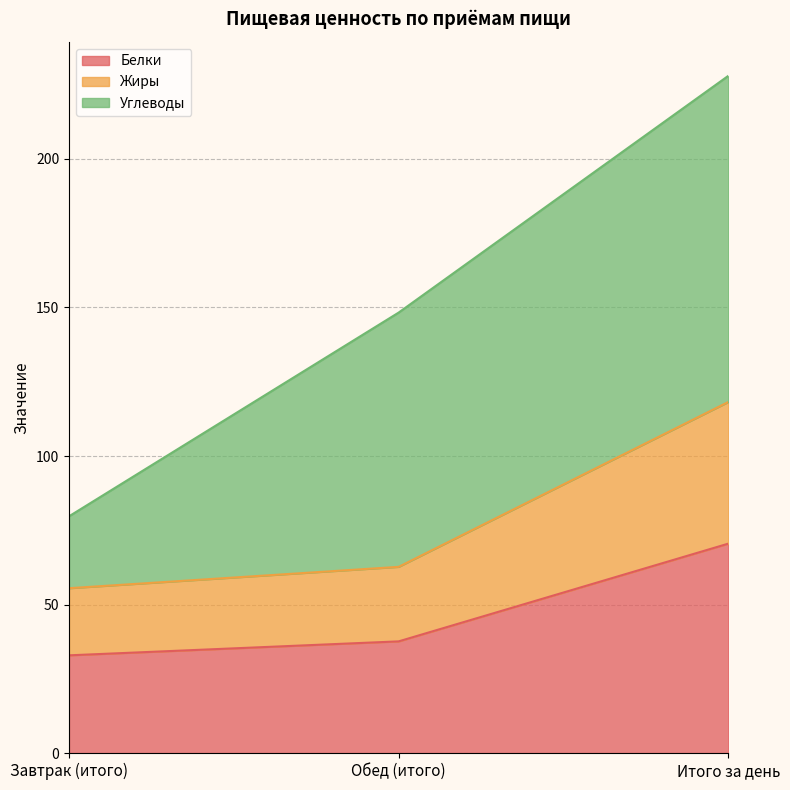

Does the chart have visible grid lines?

Yes